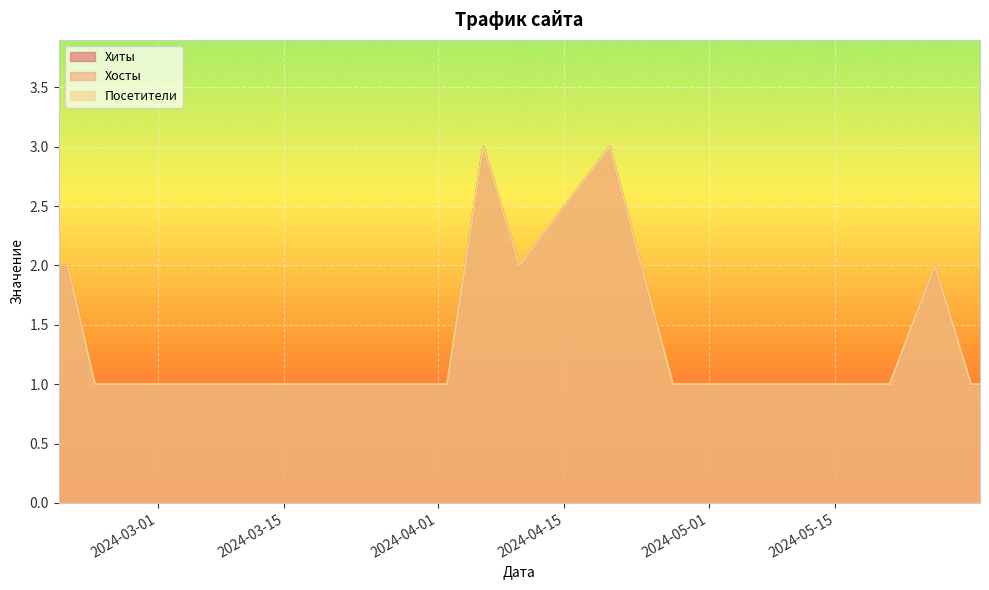

How many categories are shown in the chart?

20